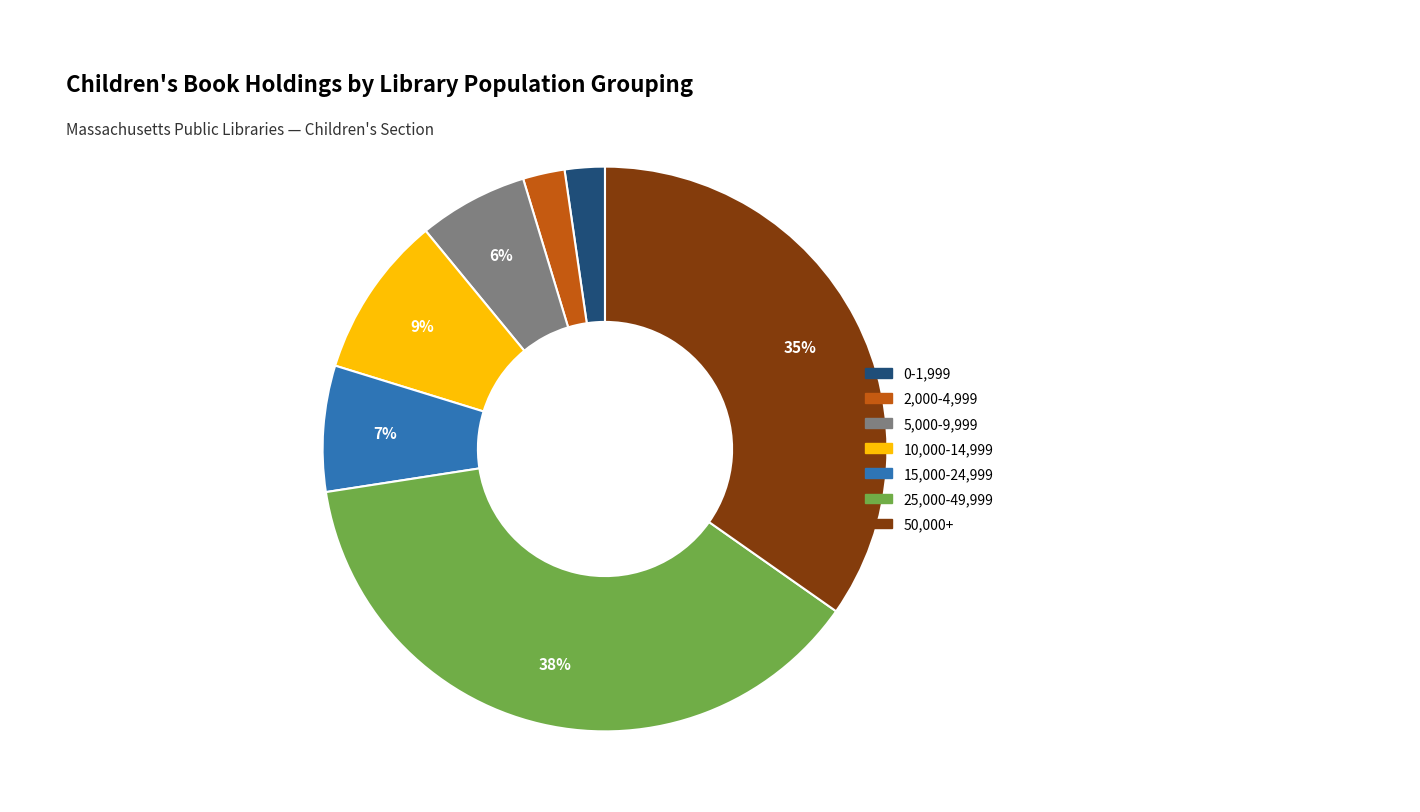

Is the sum of 5,000-9,999 and 2,000-4,999 greater than half?

No